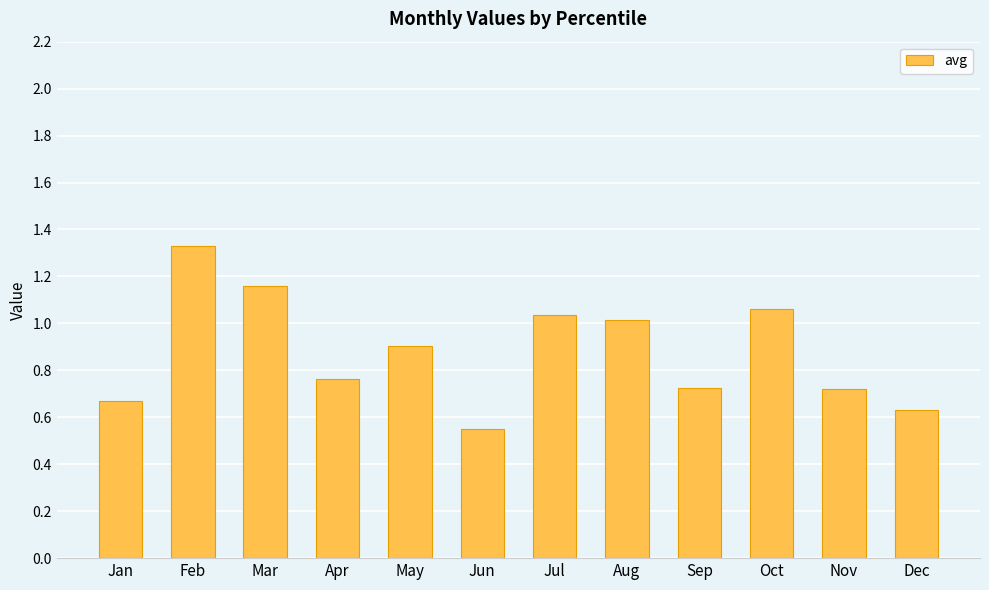

Which category has the highest value across all series?

Feb